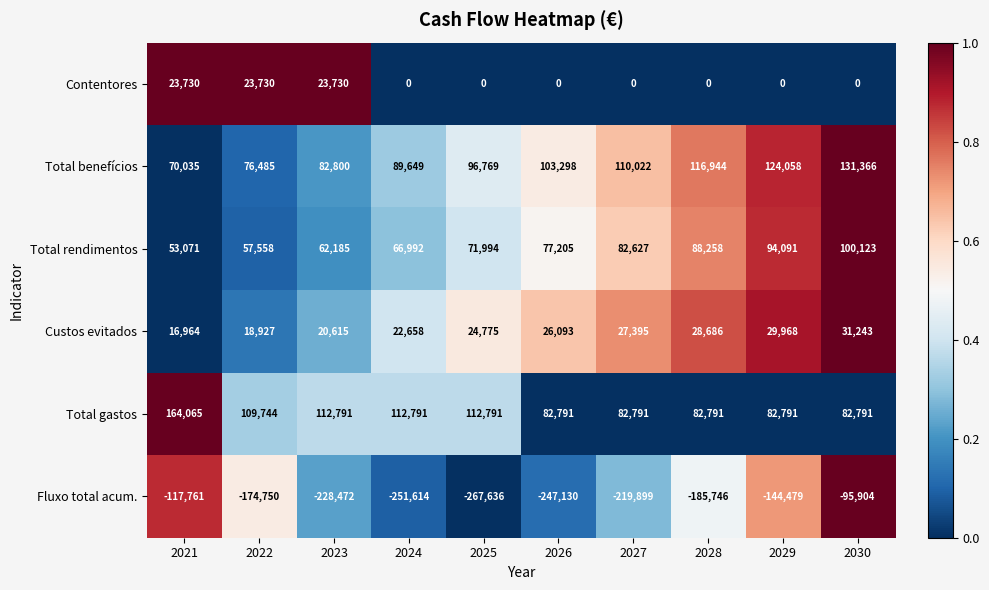

Count the number of data series in this chart.

6